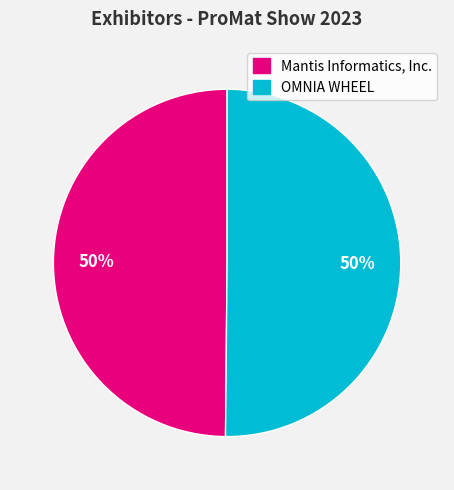

To the nearest percent, what is the average slice percentage?

50%